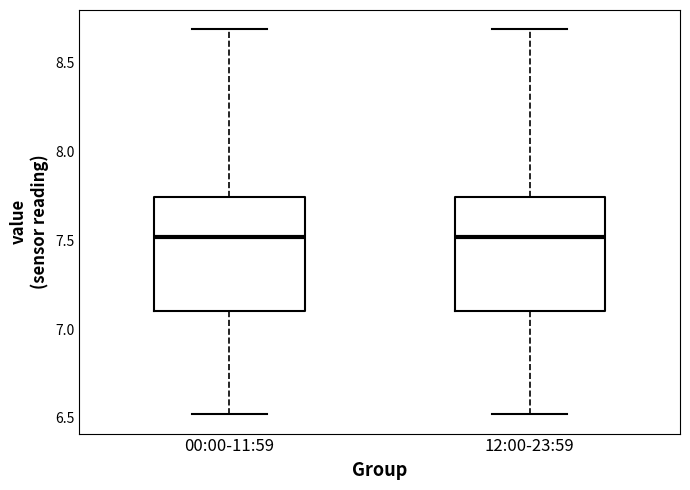

Reading left to right, transcribe this box plot: for each box, give where its median line is, the range the box spans, and where its two whiskers end, as read against the y-axis. The values are not printed on the chart, so give them approximately, as read against the axis.

00:00-11:59: median 7.50, box 7.10 to 7.75, whiskers 6.50 to 8.70
12:00-23:59: median 7.50, box 7.10 to 7.75, whiskers 6.50 to 8.70